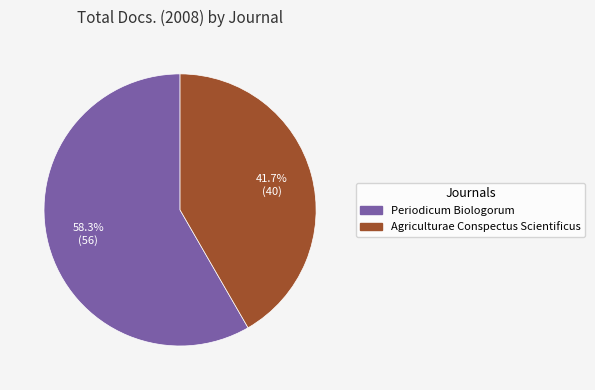

Which category has the smallest portion of the pie?

Agriculturae Conspectus Scientificus